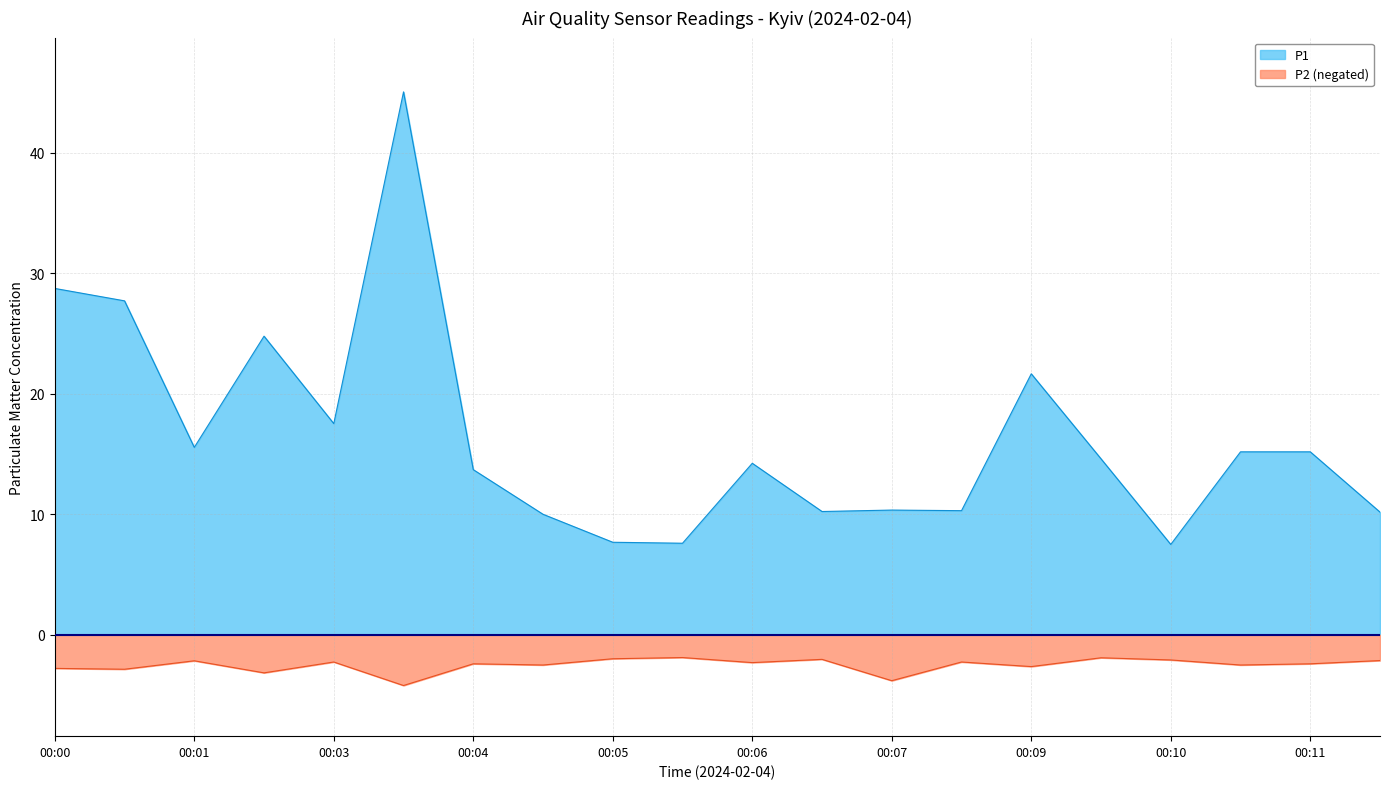

What is the label of the 16th point from the left?

07:30